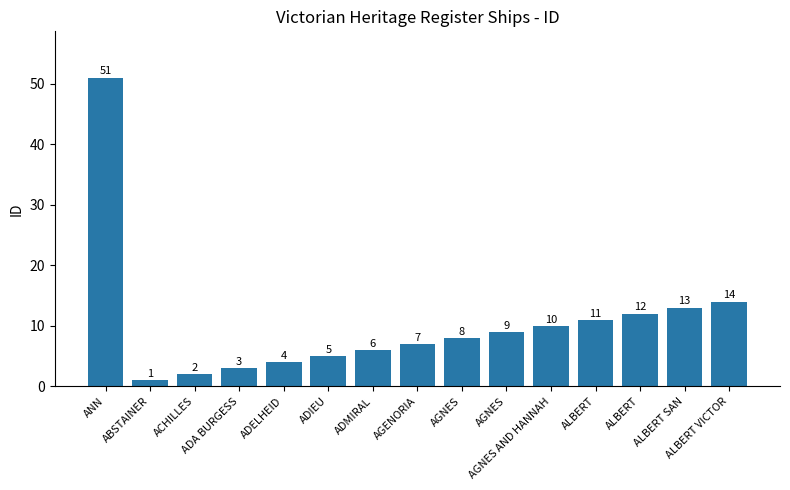

At which label is the value closest to 26?

ALBERT VICTOR